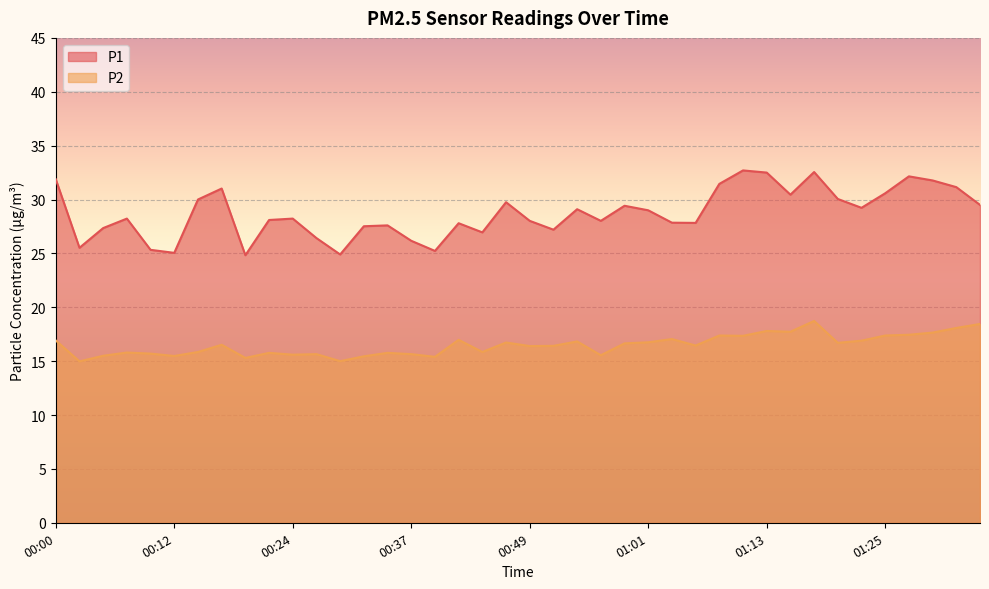

What is the label of the 36th point from the right?

00:10